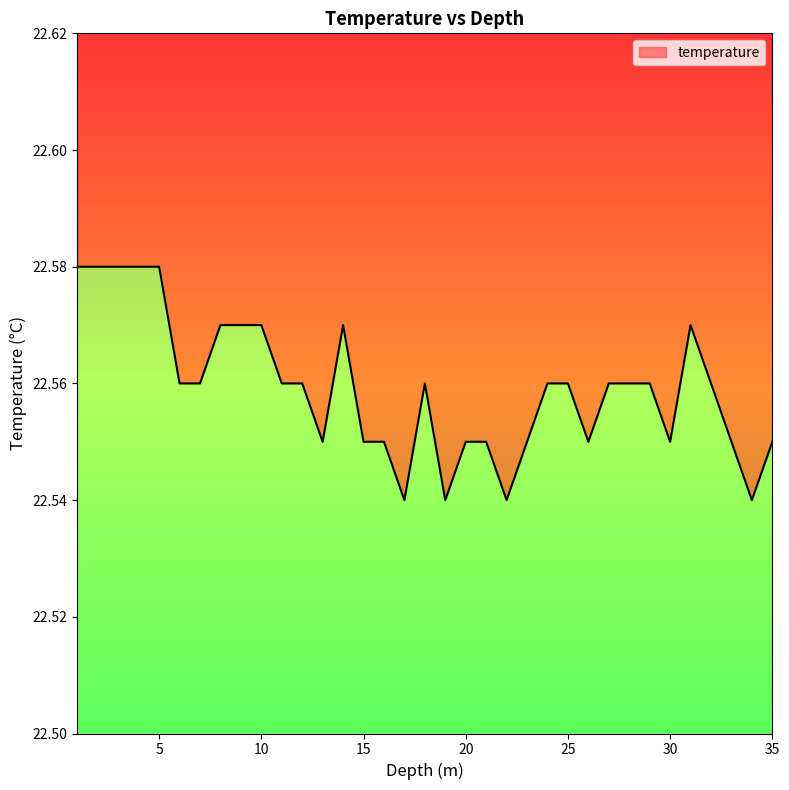

Rank the categories by value from highest to lowest.

1.0, 2.0, 3.0, 4.0, 5.0, 8.0, 9.0, 10.0, 14.0, 31.0, 6.0, 7.0, 11.0, 12.0, 18.0, 24.0, 25.0, 27.0, 28.0, 29.0, 32.0, 13.0, 15.0, 16.0, 20.0, 21.0, 23.0, 26.0, 30.0, 33.0, 35.0, 17.0, 19.0, 22.0, 34.0